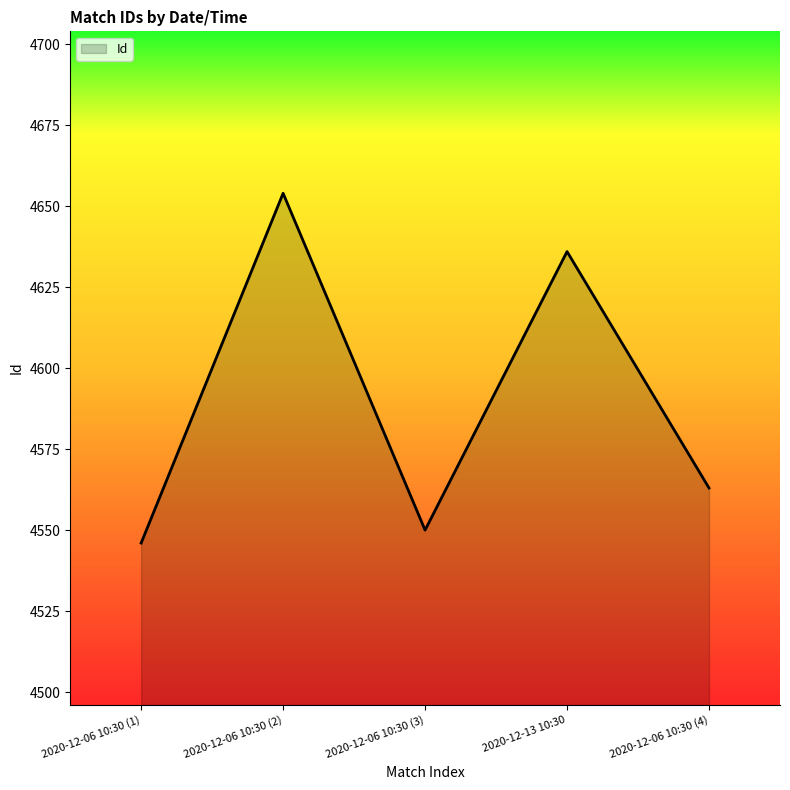

Reading right to left, extract all data points from this chart.

4563	4636	4550	4654	4546